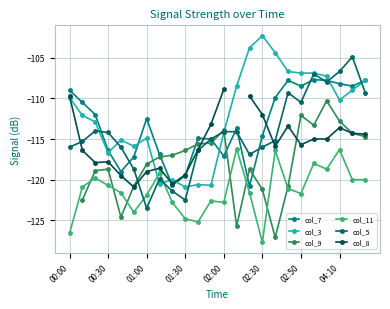

What is the maximum value for col_5?

-104.9